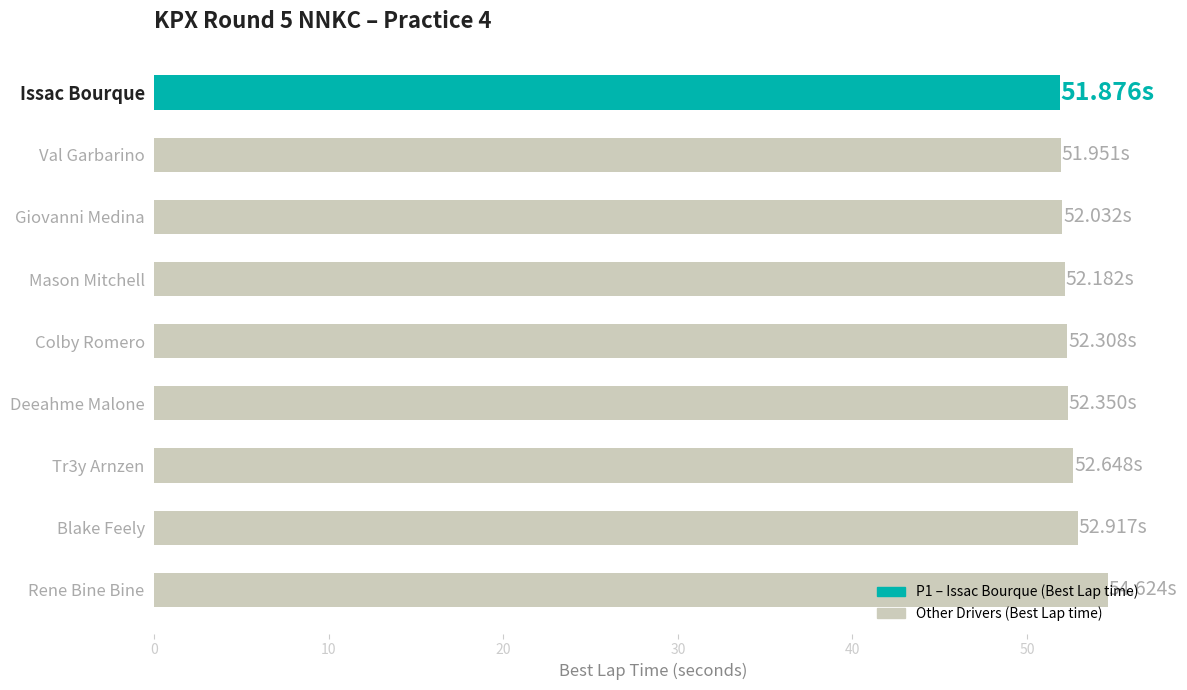

What is the greatest value displayed?

54.6